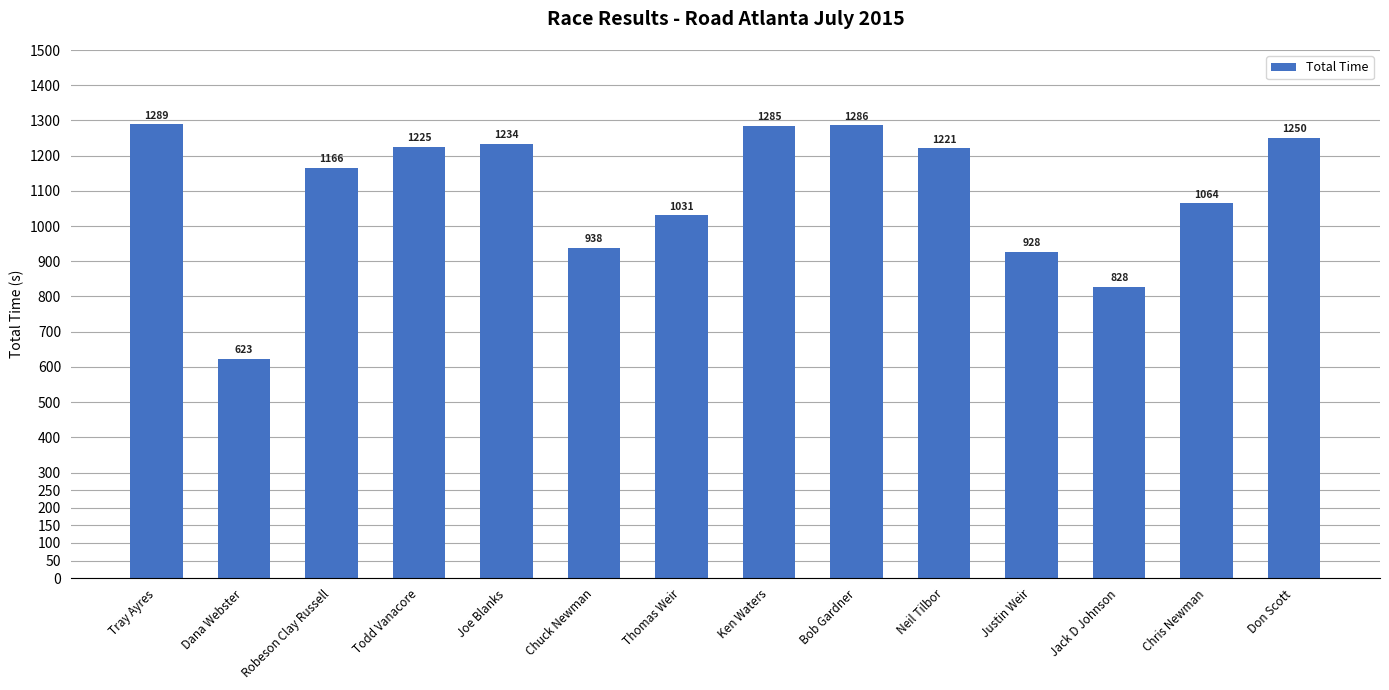

What is the ratio of the value at Chris Newman to the value at Jack D Johnson?

1.3